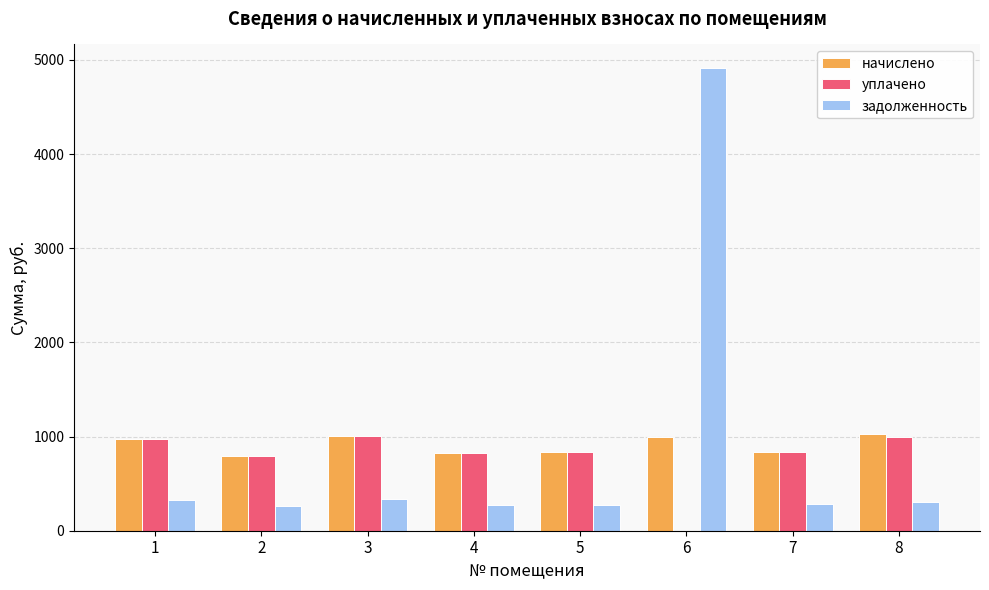

Are the bars grouped side by side (vs. stacked)?

Yes